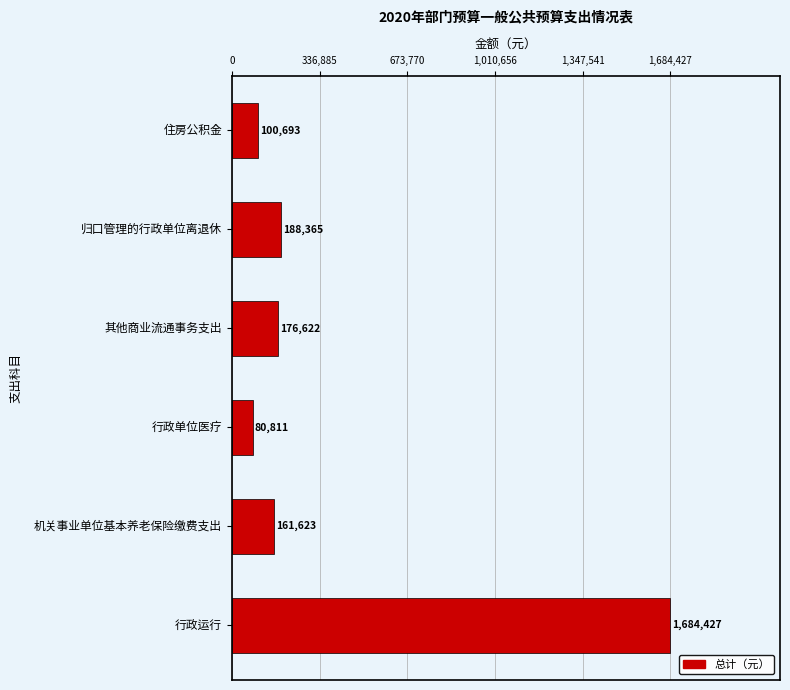

List the labels in order of value, smallest first.

行政单位医疗, 住房公积金, 机关事业单位基本养老保险缴费支出, 其他商业流通事务支出, 归口管理的行政单位离退休, 行政运行